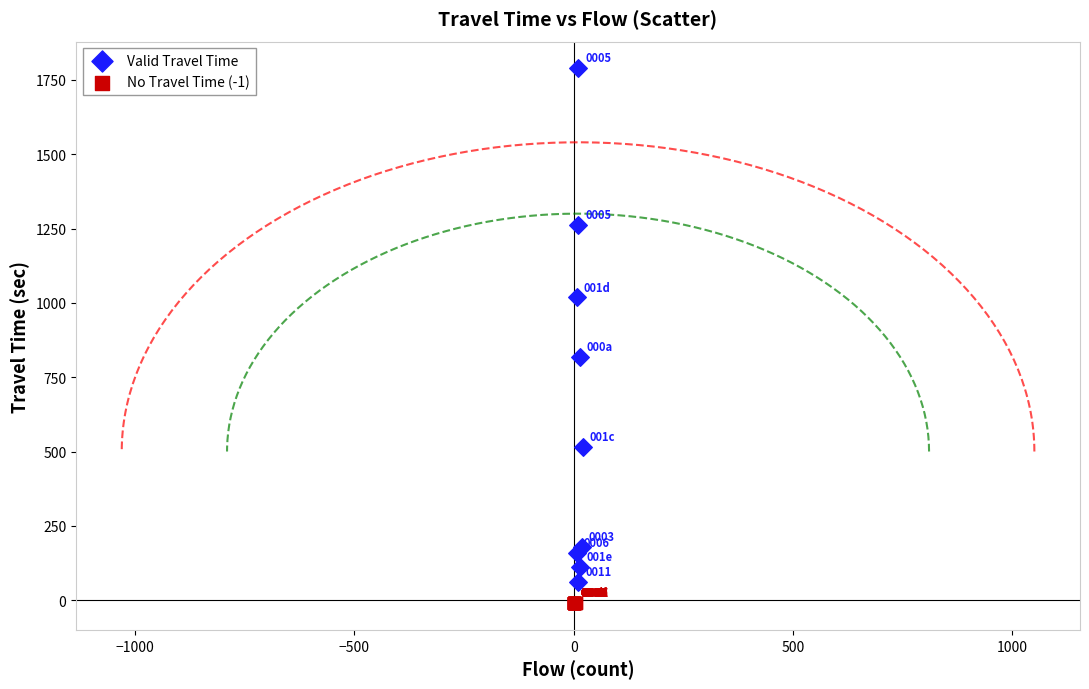

Which series contains the lowest Y value?

No Travel Time (-1)